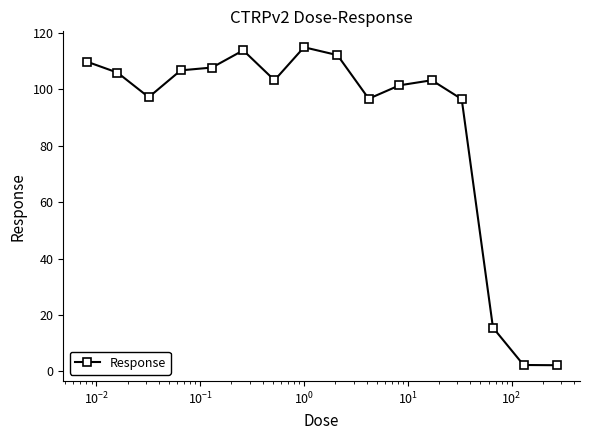

What is the difference between the maximum and minimum values?

112.7